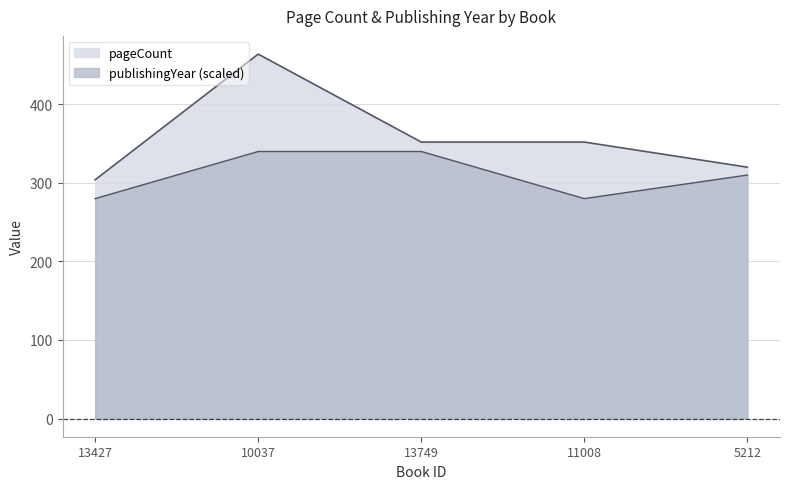

What is the label of the 4th point from the left?

11008